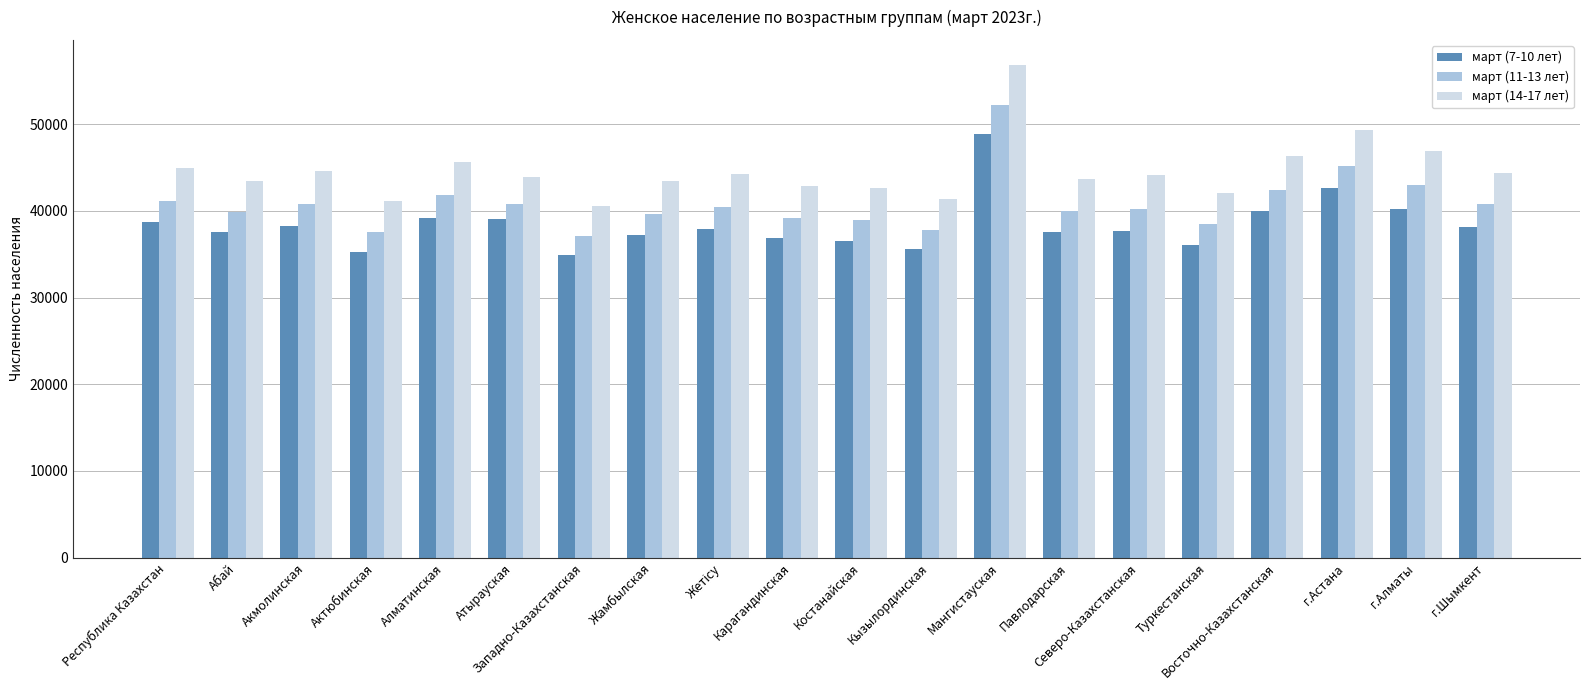

List the series in order of their overall mean, highest first.

март (14-17 лет), март (11-13 лет), март (7-10 лет)